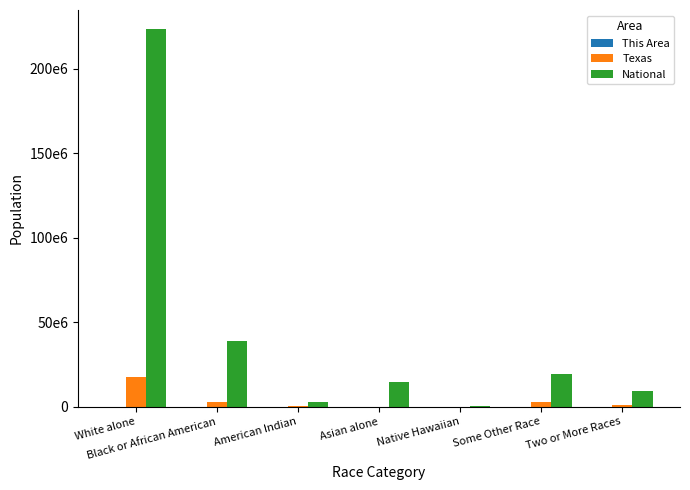

Are the bars grouped side by side (vs. stacked)?

Yes